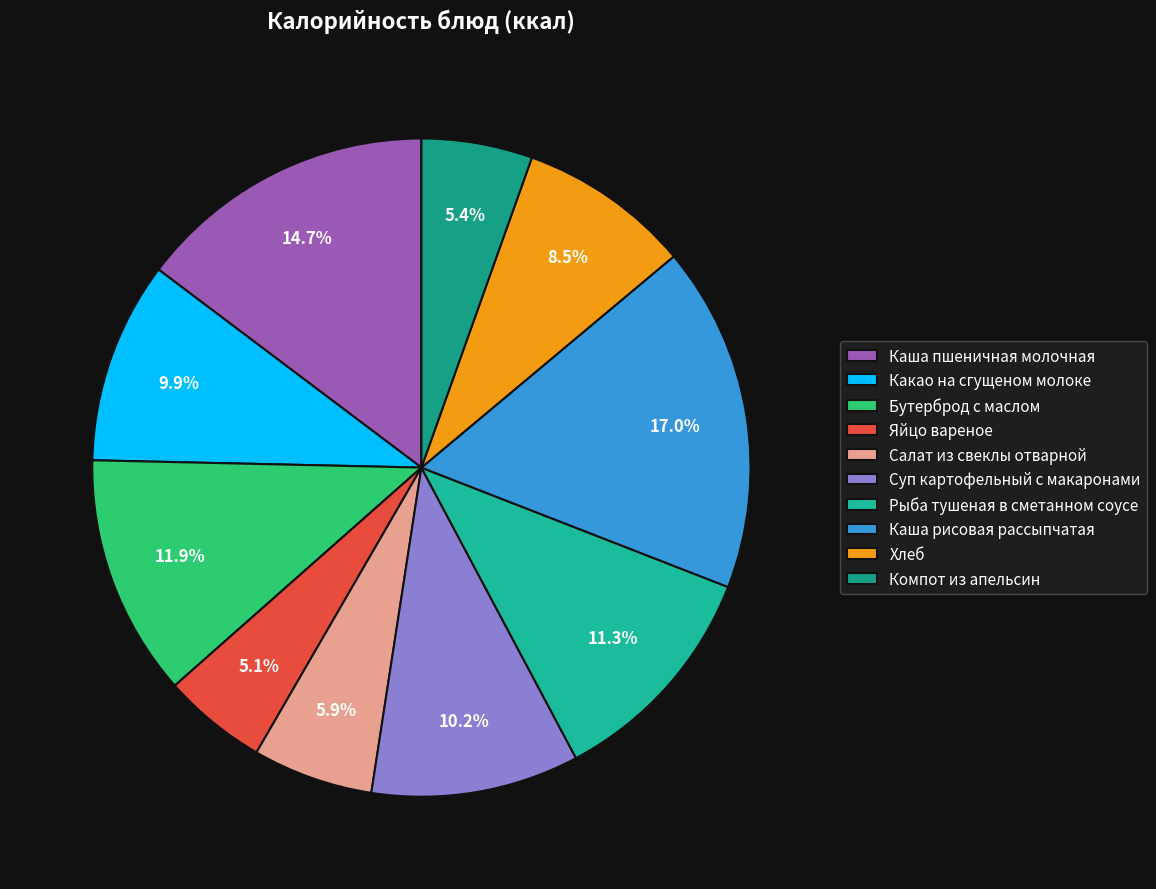

To the nearest percent, what portion does Рыба тушеная в сметанном соусе represent?

11%